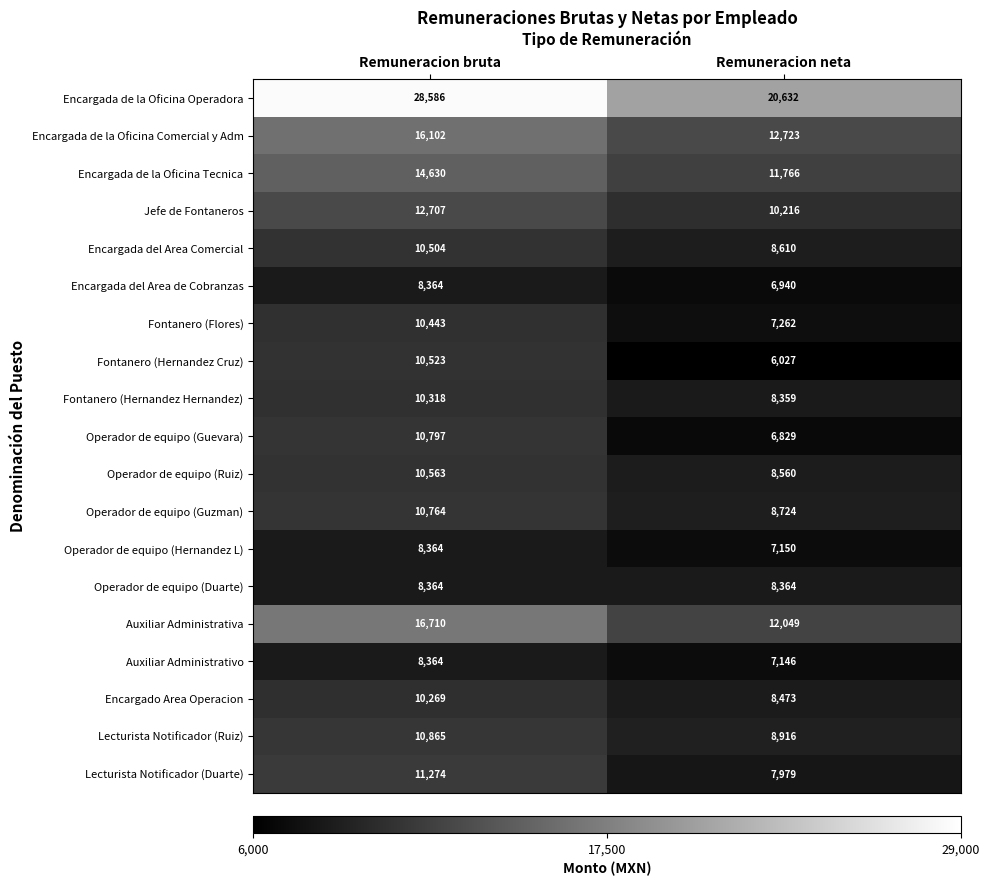

What is the difference between the Fontanero (Flores) values at Remuneracion neta and Remuneracion bruta?

3181